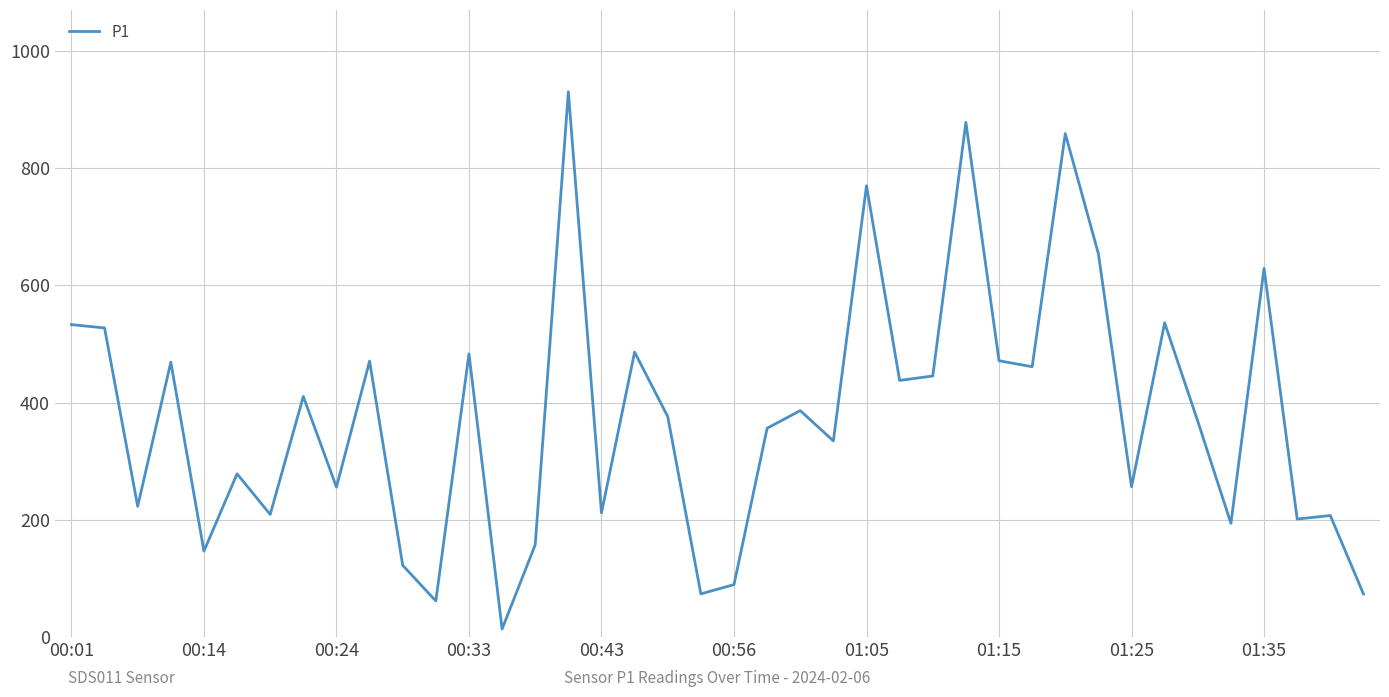

What is the greatest value displayed?

930.5